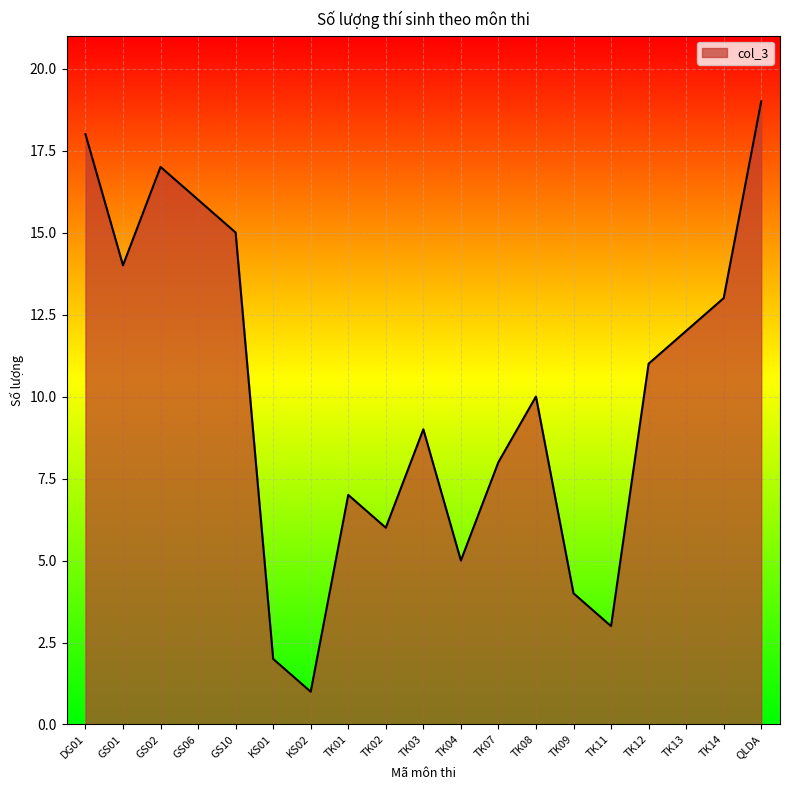

What is the average value?

10